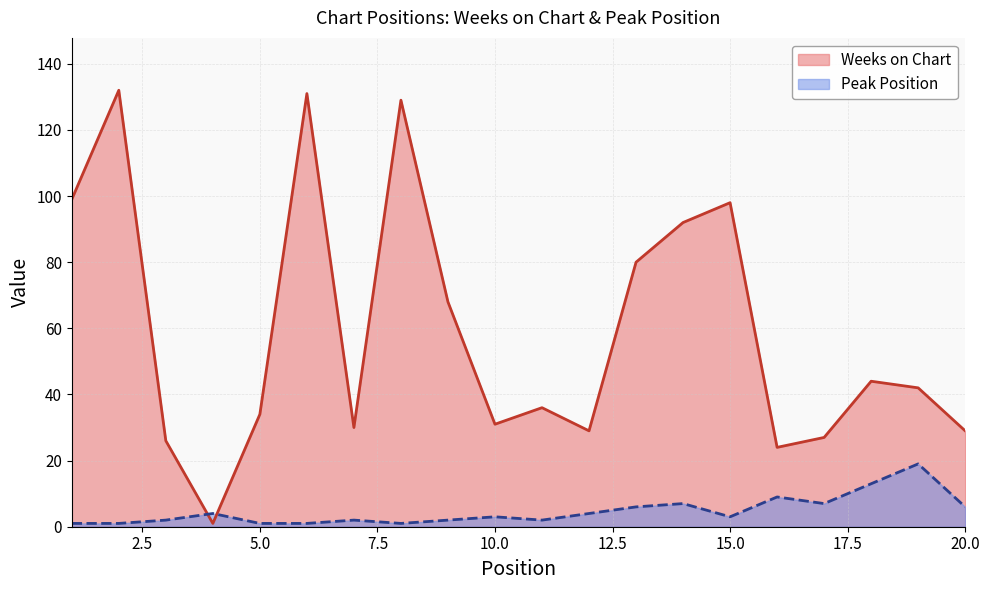

List the series in order of their peak value, lowest first.

Peak Position, Weeks on Chart